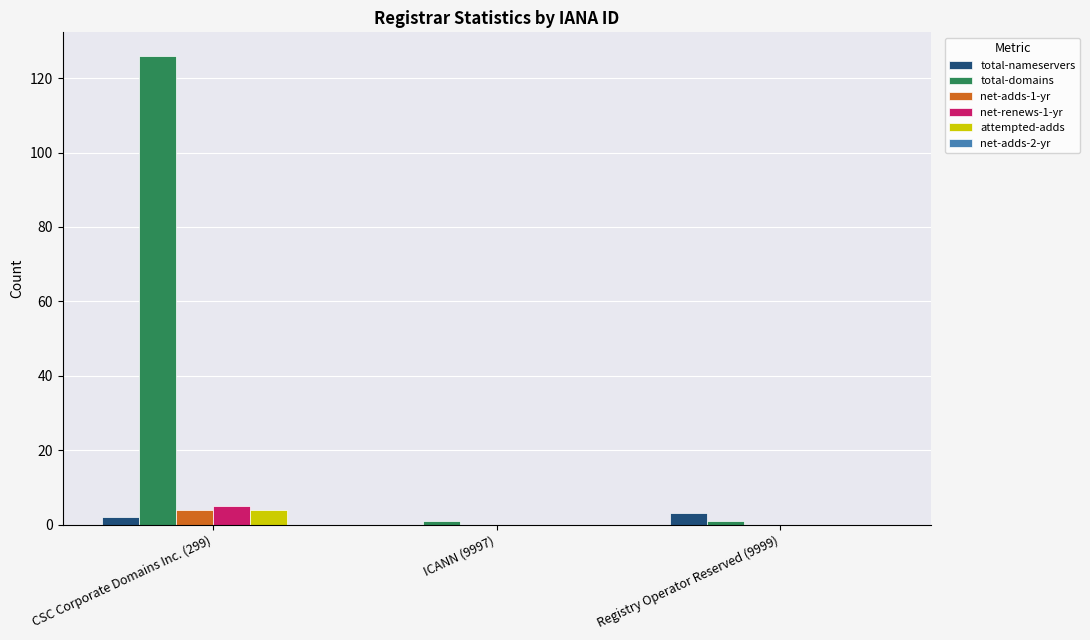

What is the maximum value shown in the chart?

126